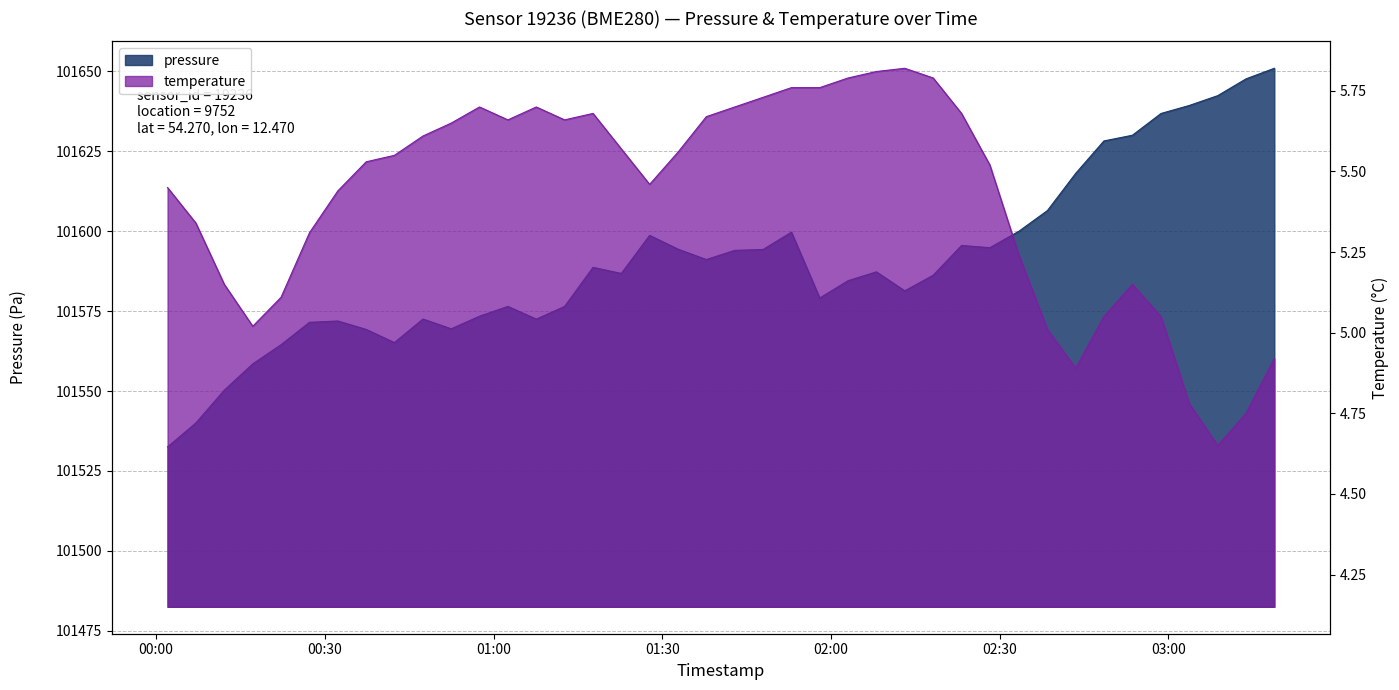

True or false: pressure has a value of 135173.9 at 2023-11-21T03:08:46.

False